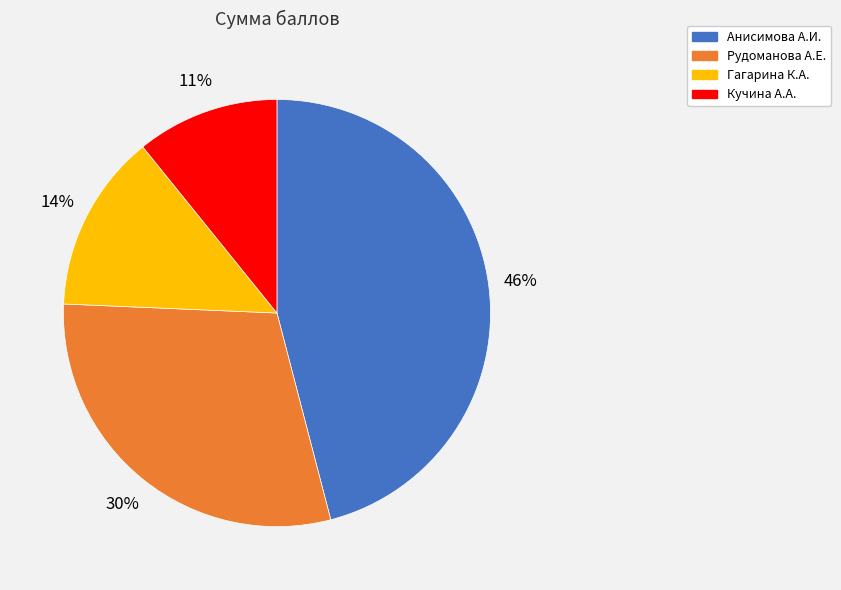

To the nearest percent, what percentage of the pie is Рудоманова А.Е.?

30%